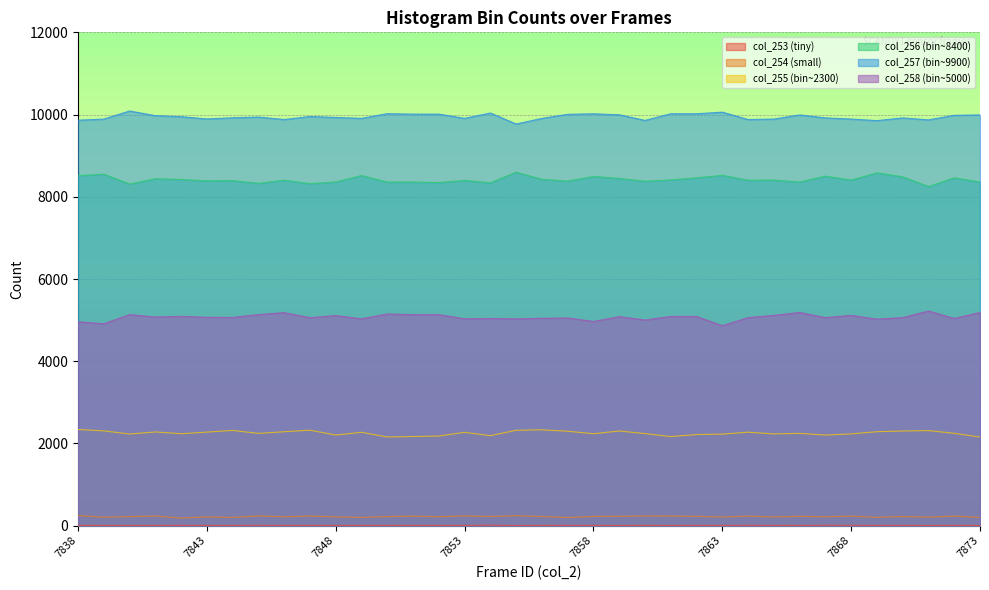

Reading left to right, list all the values displayed in this chart.

col_253: 7	5	5	5	9	5	5	10	6	6	5	6	6	7	5	6	13	2	7	9	6	4	7	4	8	6	10	7	6	11	10	7	7	4	8	4
col_254: 248	205	221	235	185	213	200	238	216	235	213	200	221	232	218	238	223	242	223	197	225	229	235	234	227	210	233	212	227	216	233	202	223	208	234	199
col_255: 2340	2306	2229	2280	2237	2276	2317	2245	2285	2323	2205	2271	2157	2169	2180	2271	2189	2320	2332	2297	2237	2303	2240	2167	2217	2227	2274	2232	2246	2204	2232	2286	2303	2313	2247	2156
col_256: 8514	8550	8310	8440	8420	8388	8393	8327	8403	8319	8361	8517	8357	8357	8346	8398	8339	8598	8425	8382	8494	8447	8379	8411	8461	8522	8403	8406	8359	8503	8406	8583	8485	8250	8461	8359
col_257: 9863	9890	10087	9973	9949	9893	9922	9940	9879	9953	9930	9908	10022	10011	10011	9908	10038	9770	9907	10006	10019	9995	9858	10020	10020	10059	9879	9891	9991	9919	9891	9853	9919	9871	9982	9991
col_258: 4960	4912	5134	5075	5092	5069	5065	5136	5182	5060	5111	5032	5150	5134	5134	5032	5040	5030	5045	5052	4968	5084	5003	5090	5090	4864	5060	5116	5186	5061	5116	5024	5061	5222	5040	5186